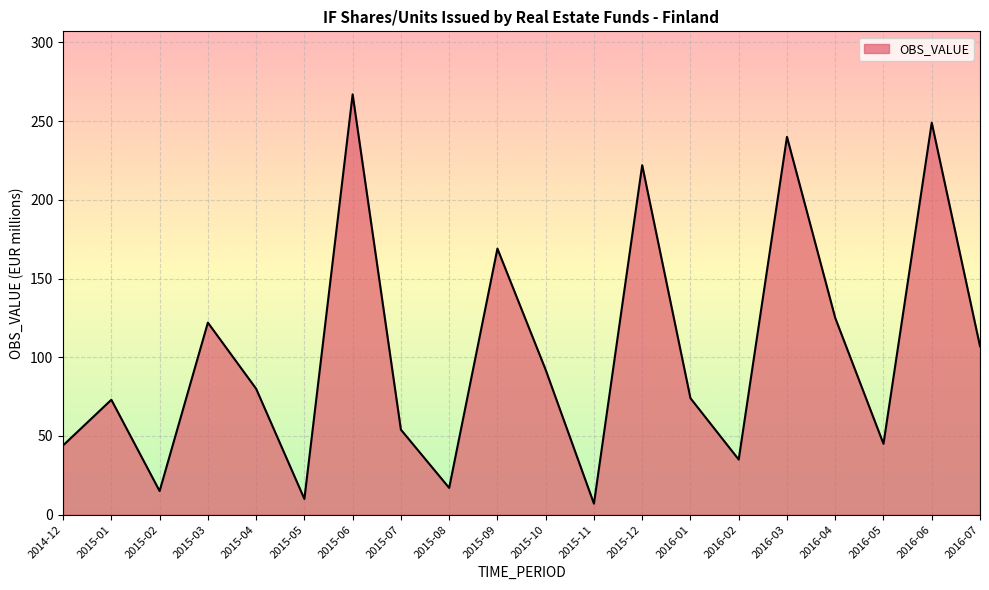

What is the sum of all values?

2047